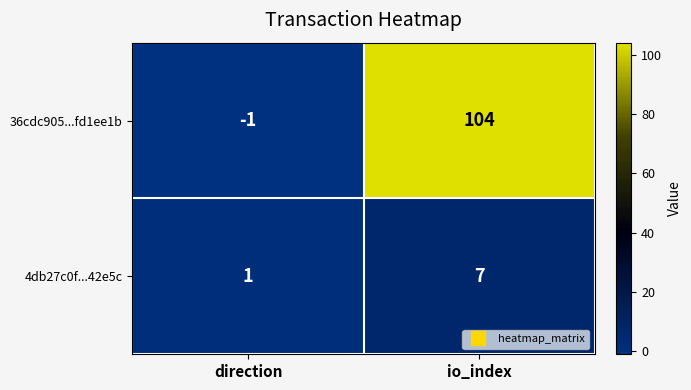

Which series changed the most between direction and io_index?

36cdc905...fd1ee1b